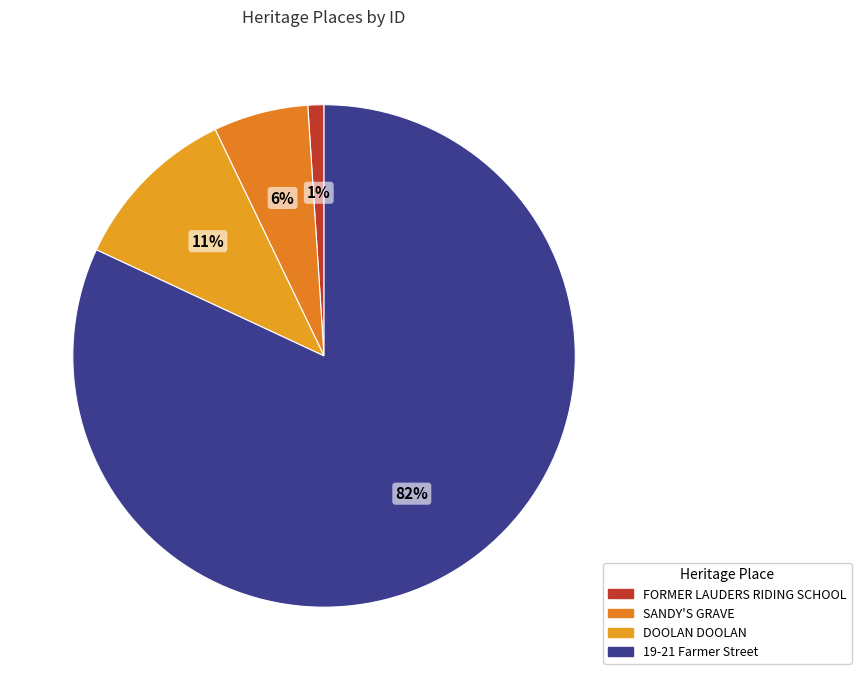

How many segments does this pie chart have?

4